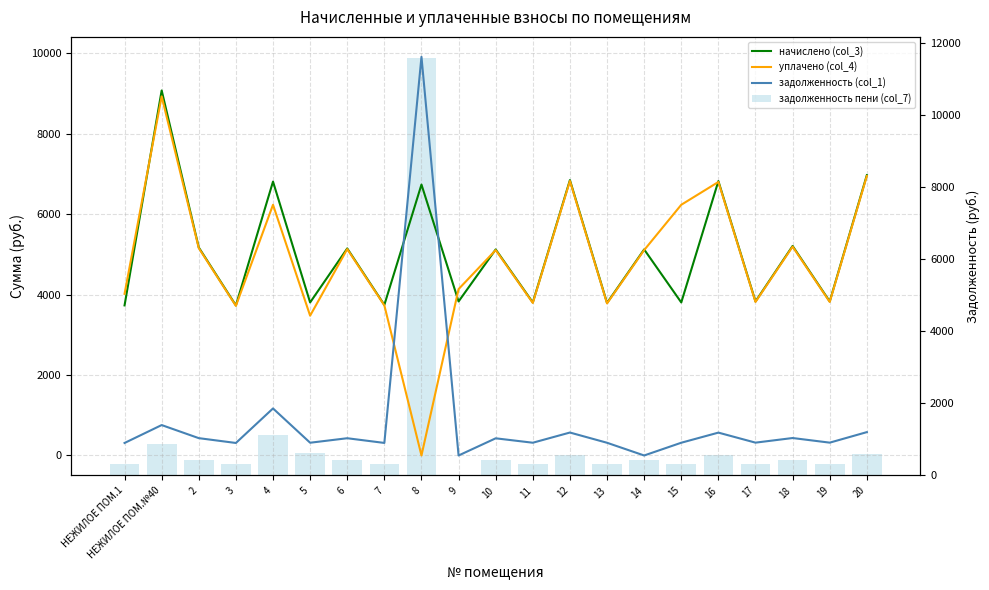

What is the total value across all series at НЕЖИЛОЕ ПОМ.1?

8370.1